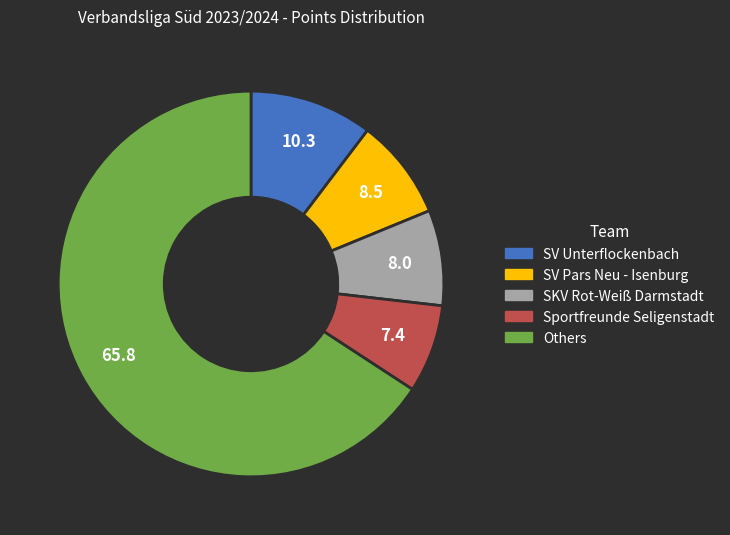

Does any single category account for the majority?

Yes